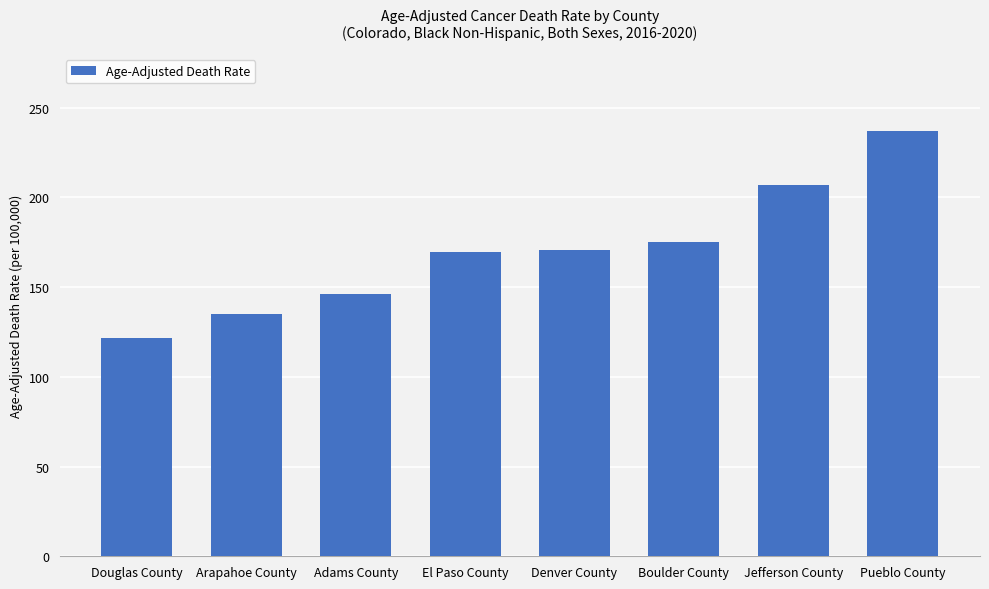

What is the sum of all values?

1362.3